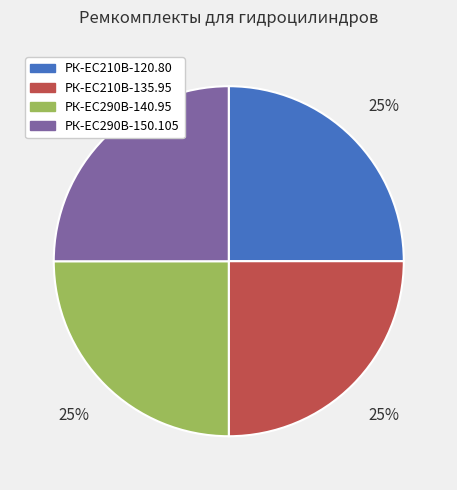

How many slices are in this pie chart?

4